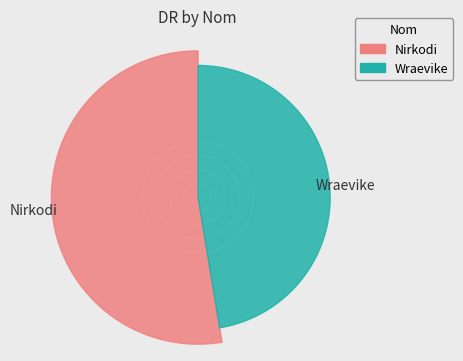

What portion of the pie excludes Wraevike?

52.6%